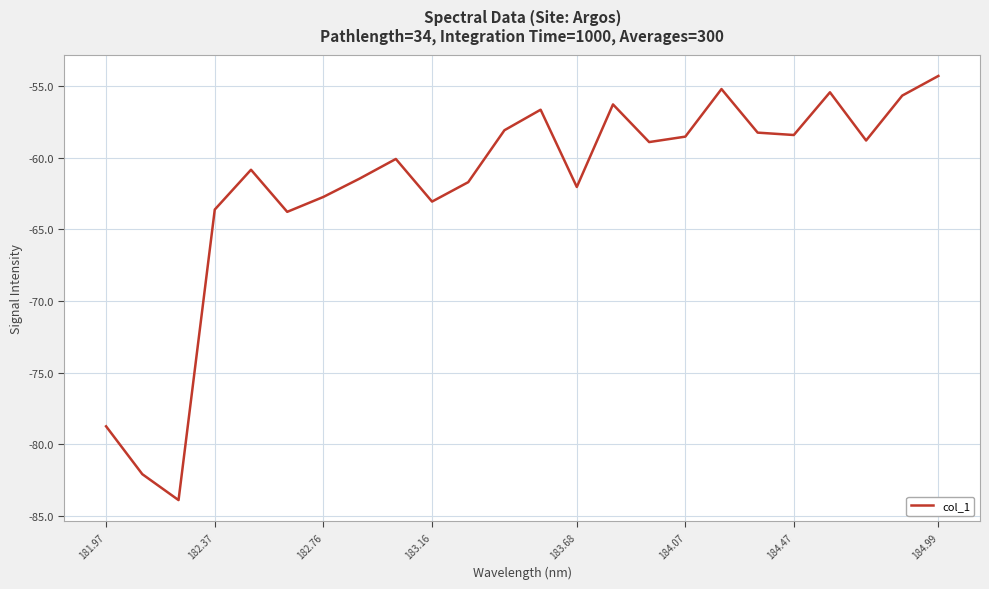

What is the difference between the maximum and minimum values?

29.6